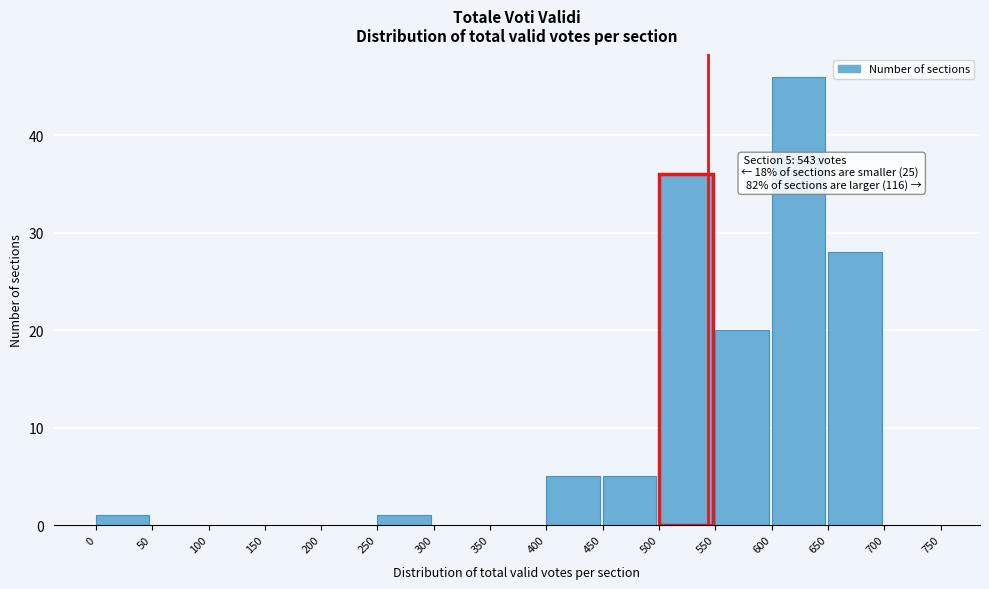

Which range on the x-axis has the tallest bar?

600 to 650